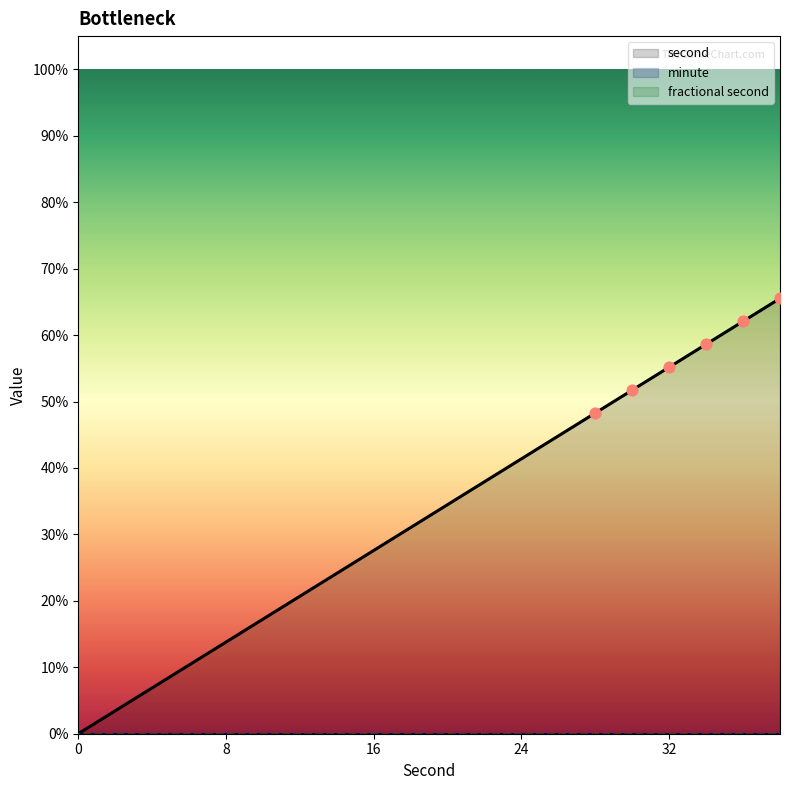

Which series has the largest total across all categories?

second